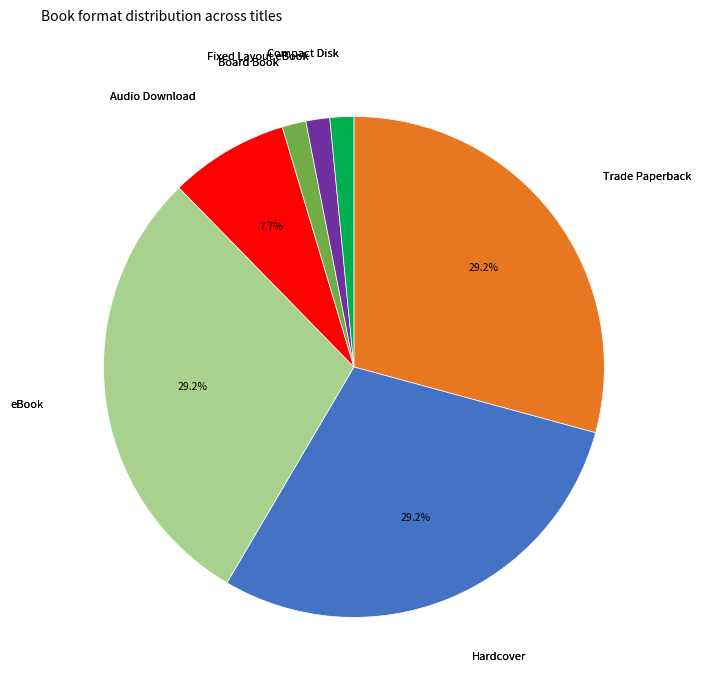

Approximately how many times larger is the value at Trade Paperback compared to Audio Download?

3.8